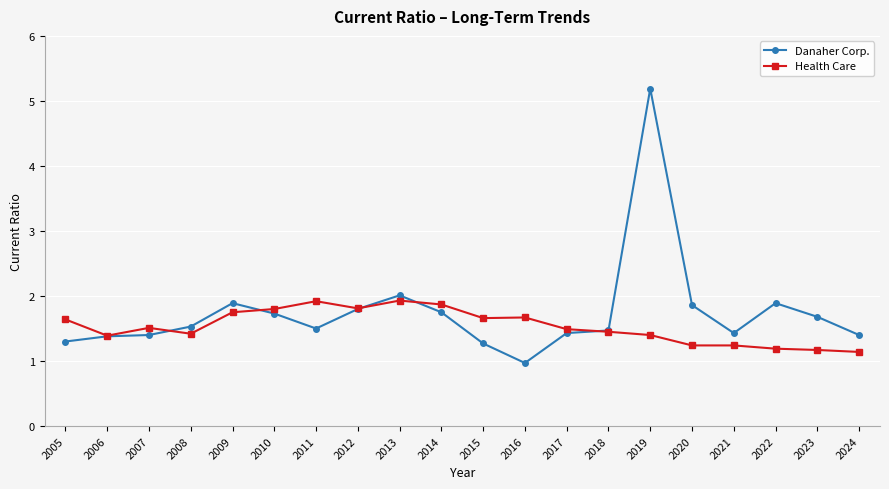

True or false: Danaher Corp. has a value of 3.1 at 2009.

False